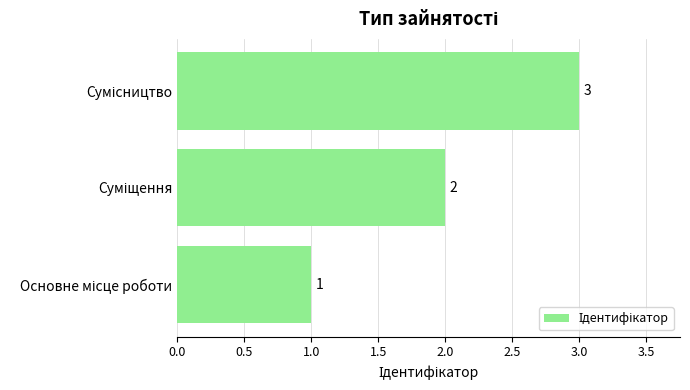

Count the values in the range 1 to 3.

3